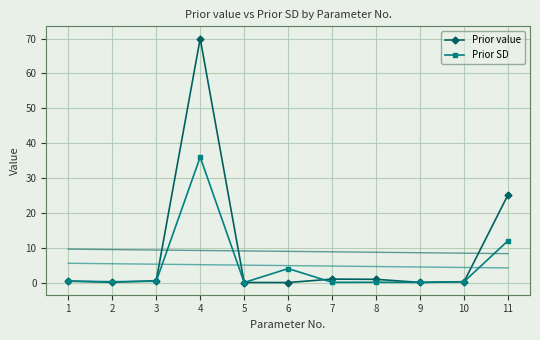

Is the value of Prior value at 8 greater than the value of Prior SD at 9?

Yes